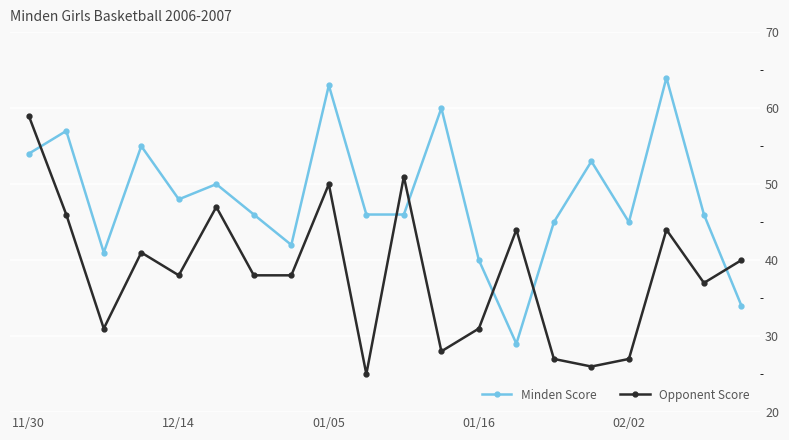

Count the number of categories in the chart.

20